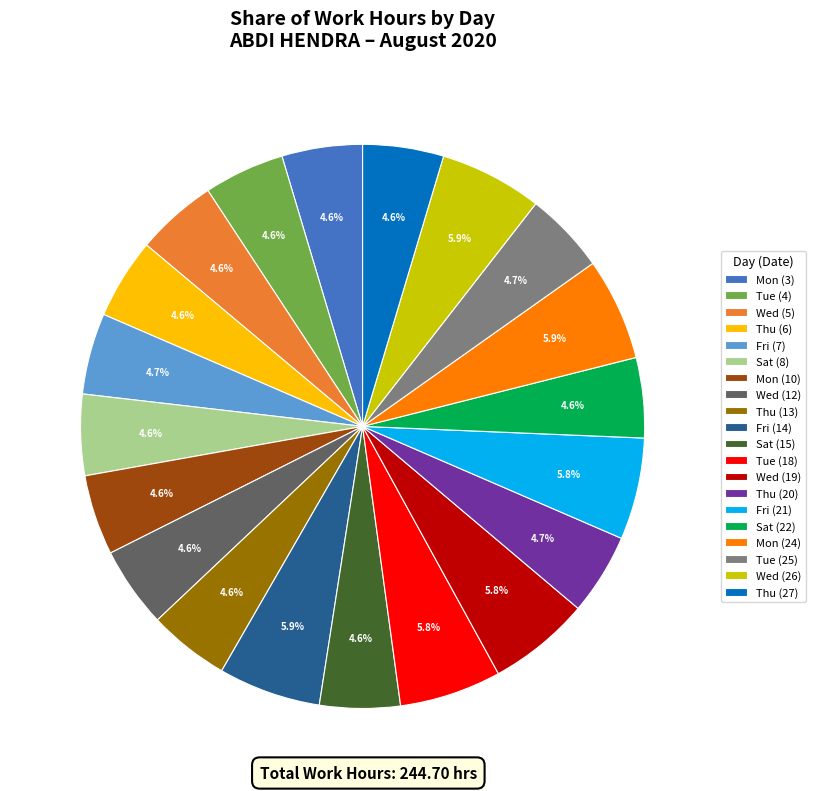

To the nearest percent, what percentage of the pie is Mon (3)?

5%